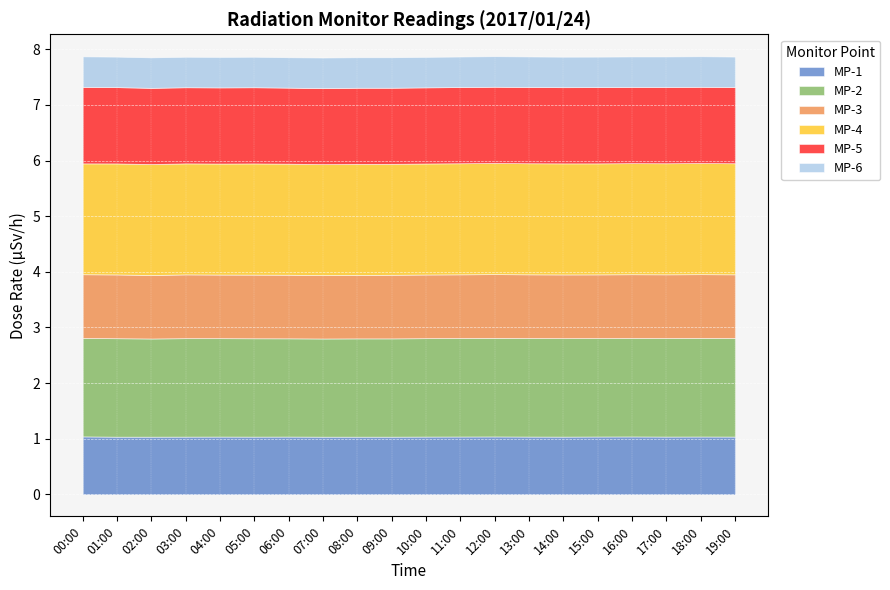

How many lines are shown in the chart?

6